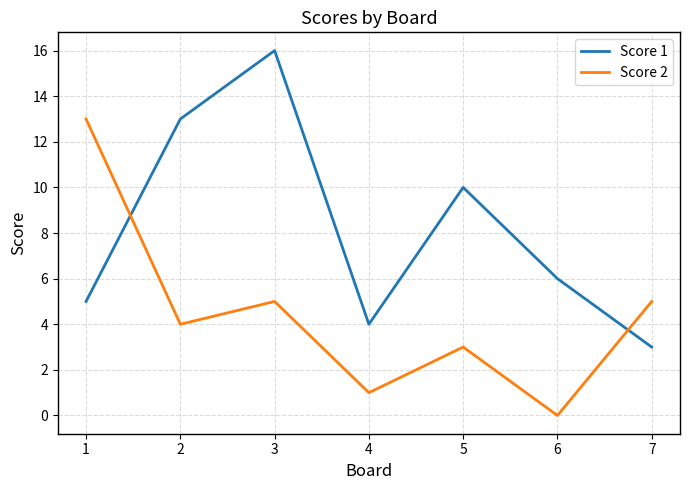

At which label is Score 1 closest to 9?

5